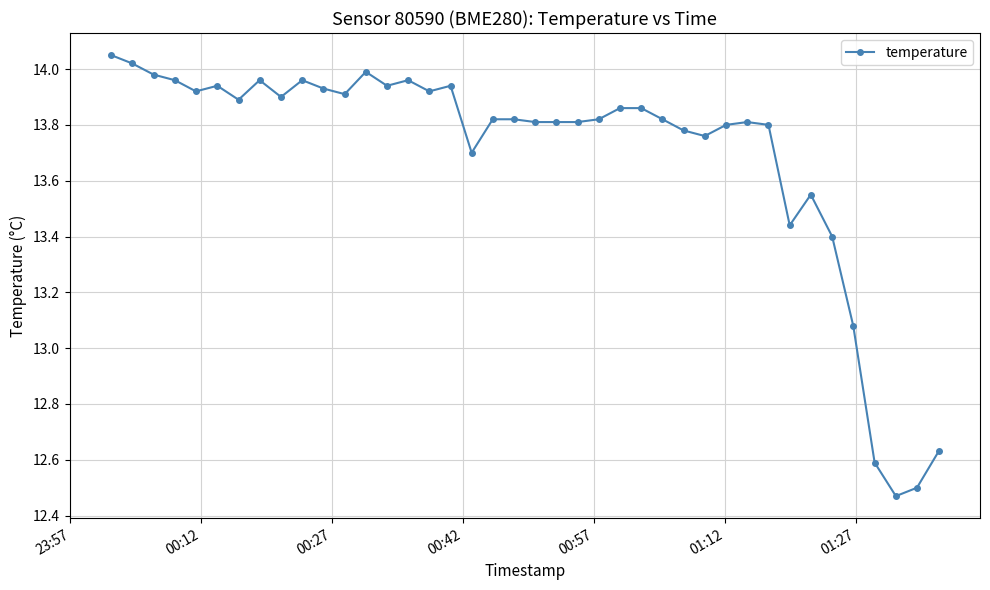

True or false: the data has more than 1 interior local peaks.

True